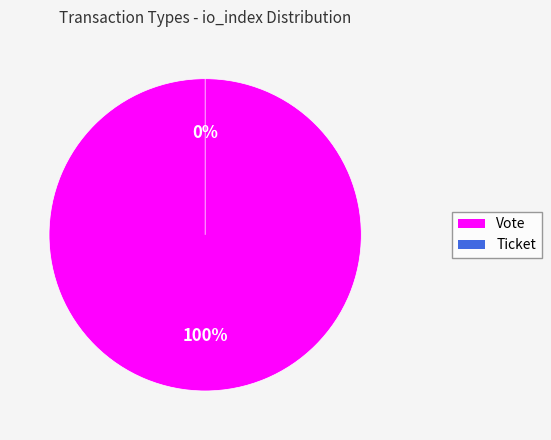

True or false: Ticket accounts for 1% of the total.

False